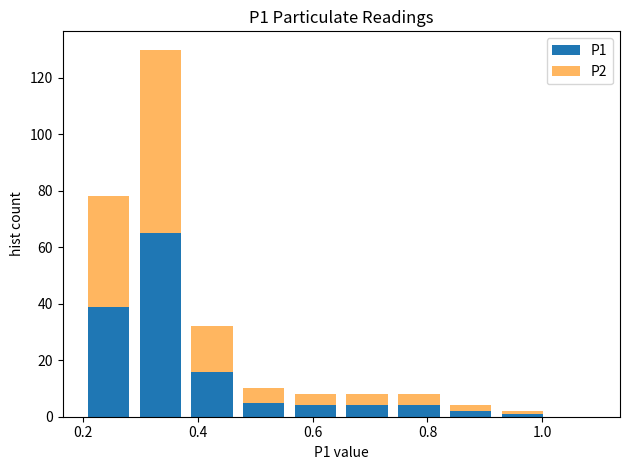

Which range on the x-axis has the tallest stacked bar (by total height)?

0.29 to 0.38